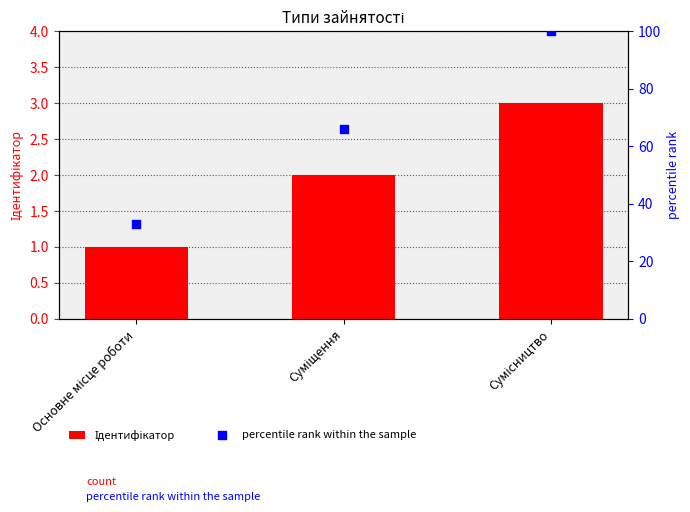

Is the value of percentile rank within the sample at Суміщення greater than the value of Ідентифікатор at Сумісництво?

Yes